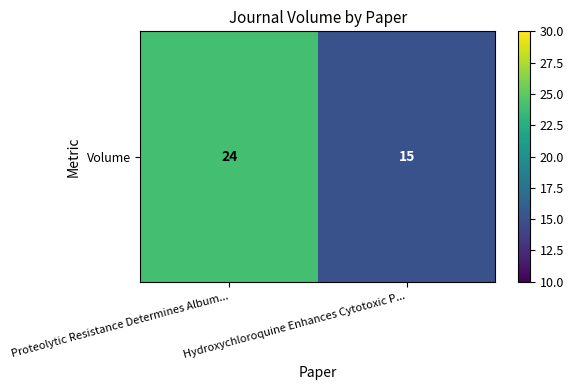

Which label corresponds to the smallest value in the chart?

Hydroxychloroquine Enhances Cytotoxic P...